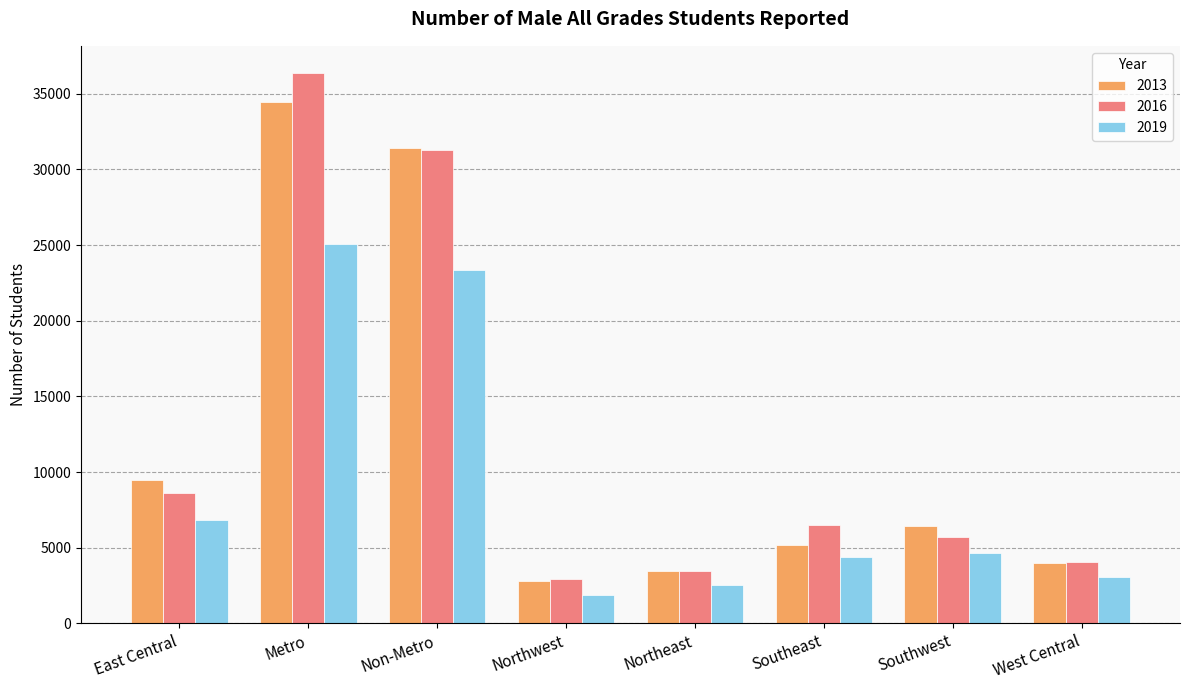

How many series are shown in this chart?

3